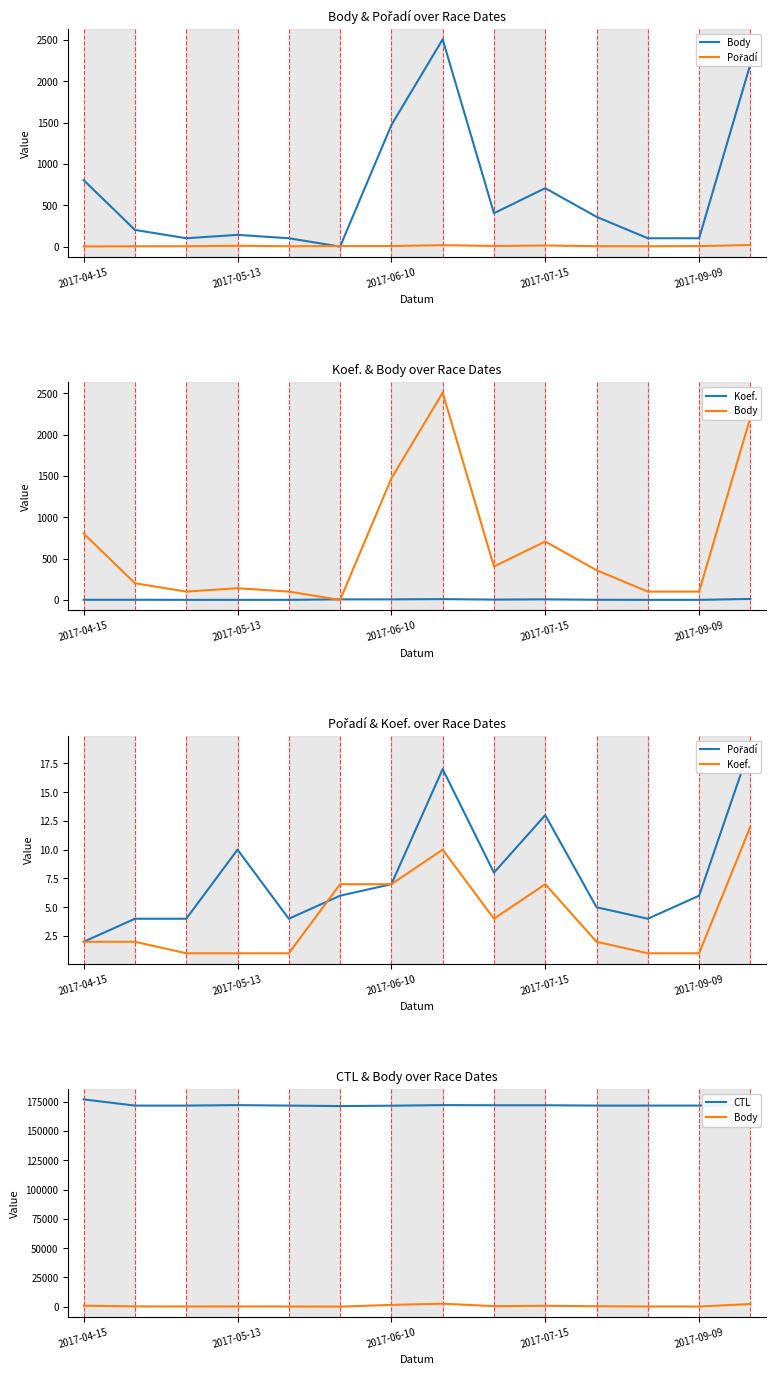

How many values in the Pořadí series are below 6?

6